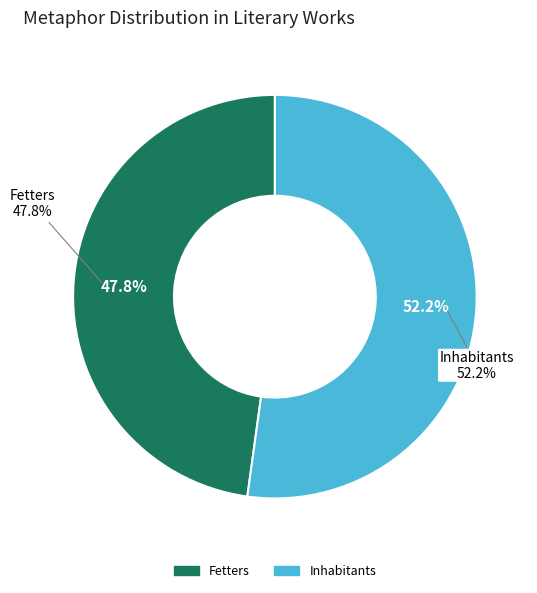

To the nearest percent, what is the difference between the largest and smallest slice percentages?

4%